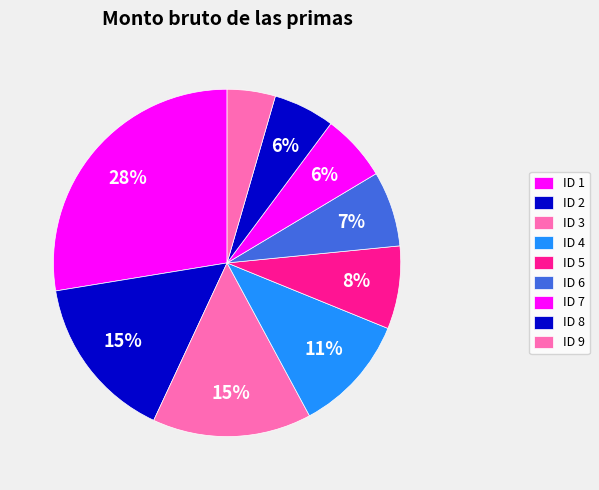

How many slices are in this pie chart?

9